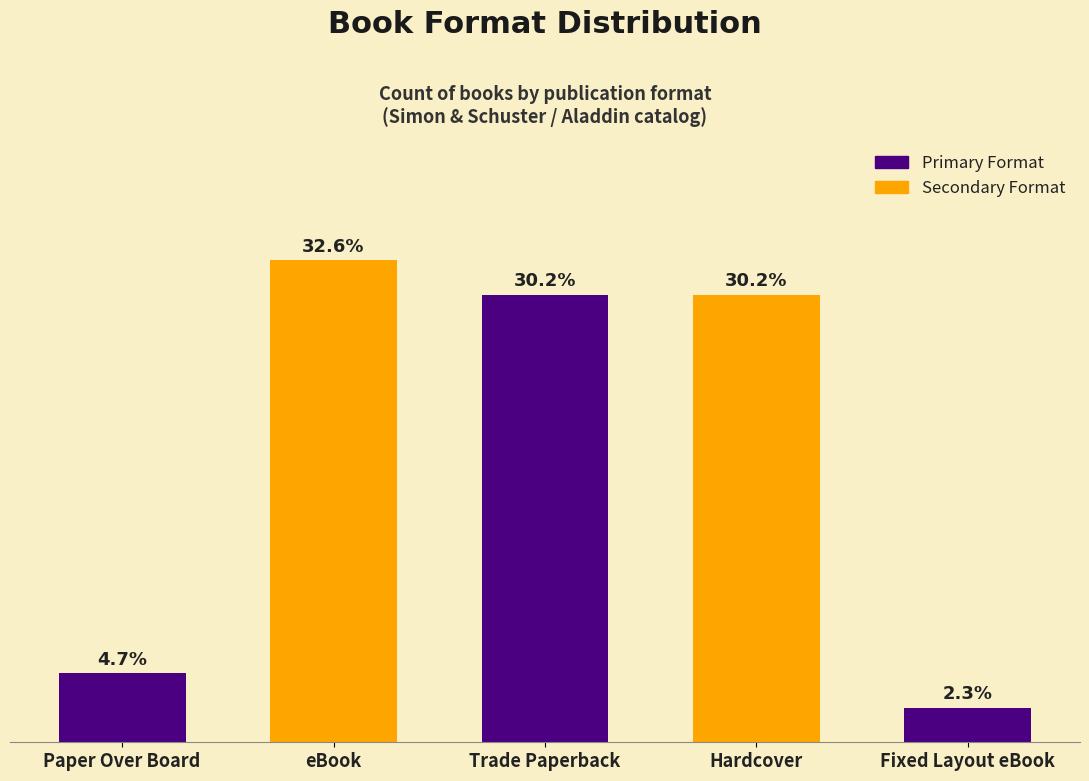

What is the label of the 4th bar from the right?

eBook